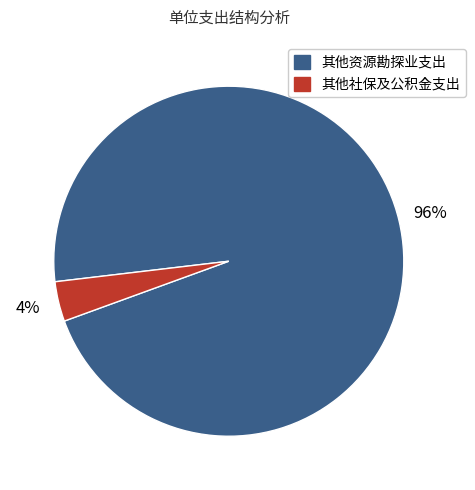

Is there any slice that represents more than half of the pie?

Yes